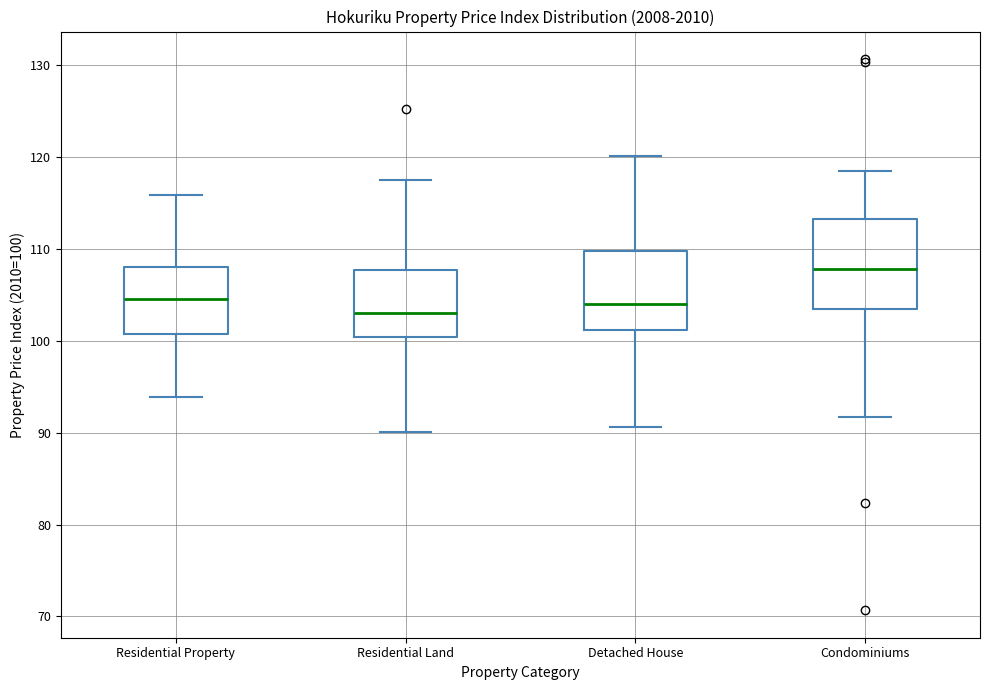

Where does the median line of the box for Detached House sit on the y-axis? The values are not printed on the chart, so give them approximately, as read against the axis.

104